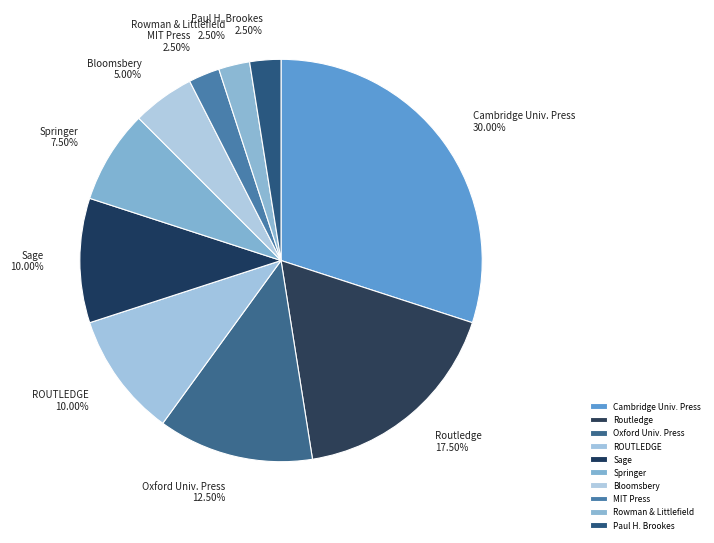

How many segments does this pie chart have?

10